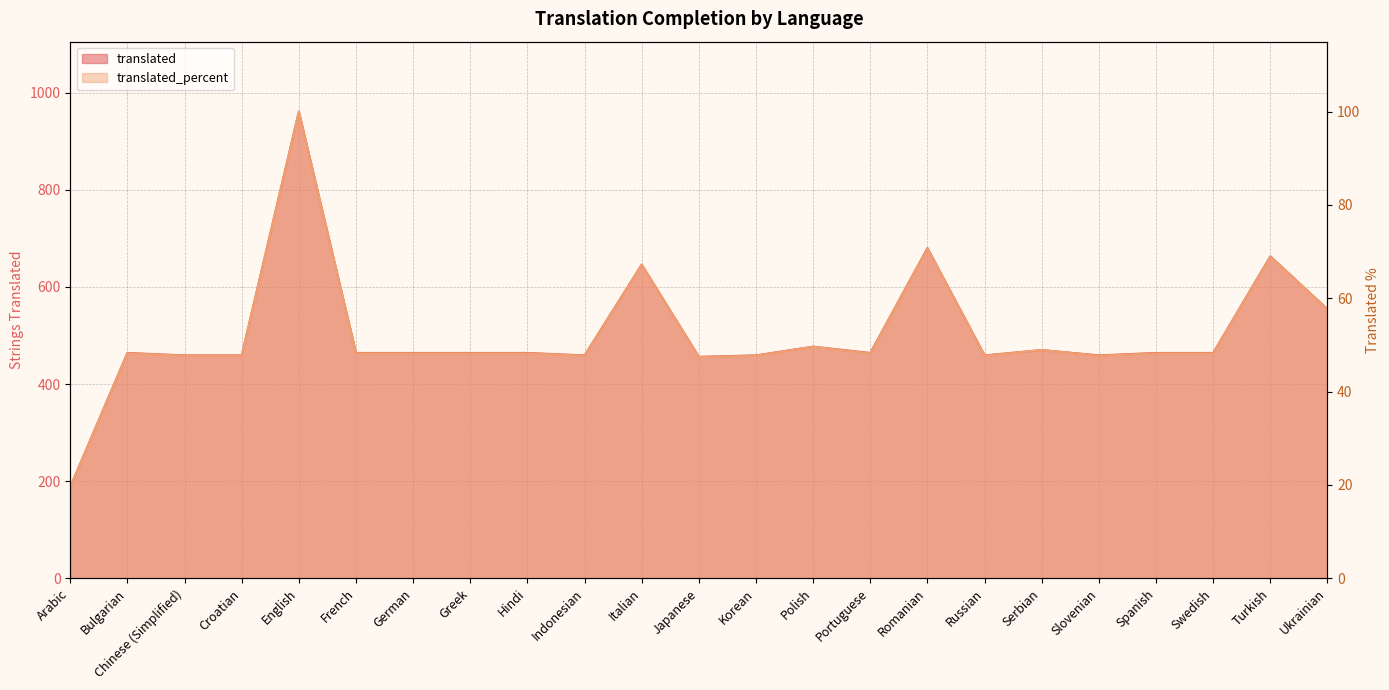

At which category does translated reach its first local peak?

Bulgarian